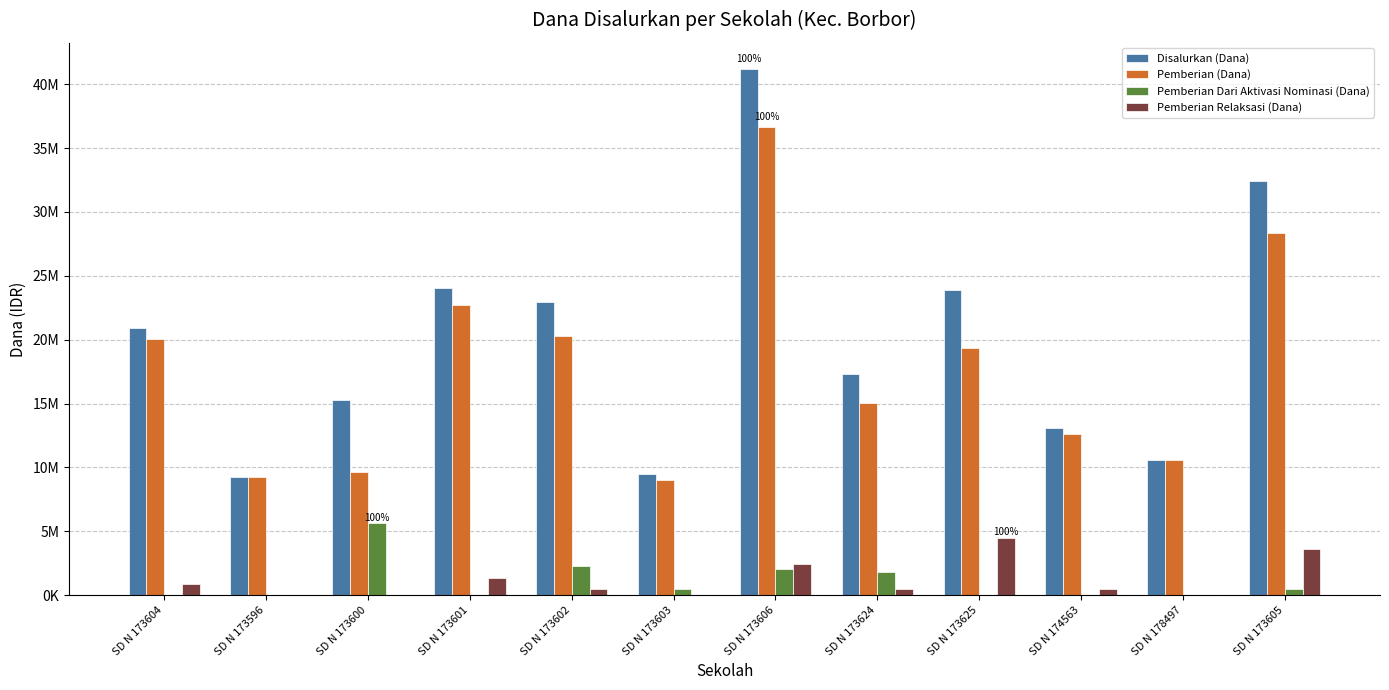

What are all the series names shown in the legend?

Disalurkan (Dana), Pemberian (Dana), Pemberian Dari Aktivasi Nominasi (Dana), Pemberian Relaksasi (Dana)